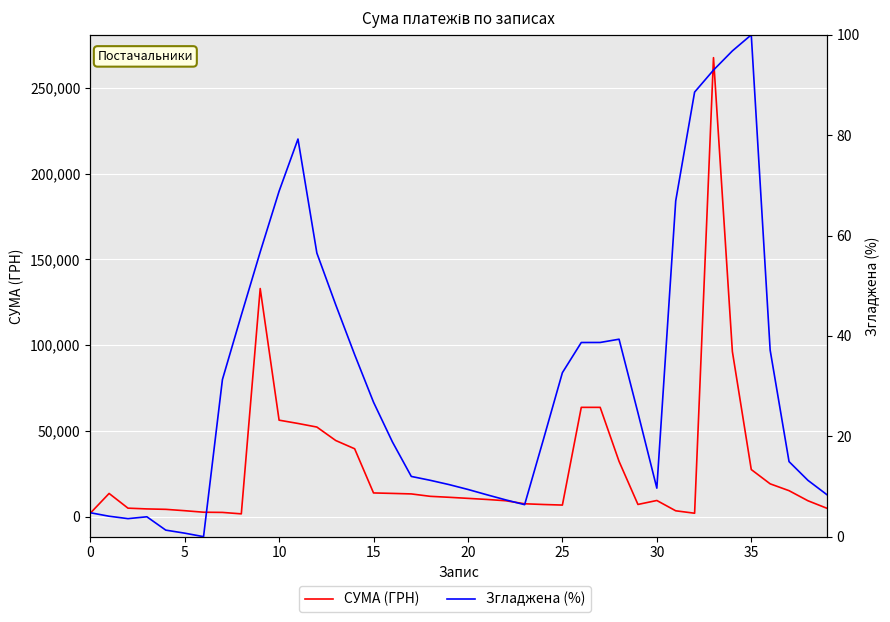

The value of Згладжена (%) at 39 is 4.4. True or false?

False